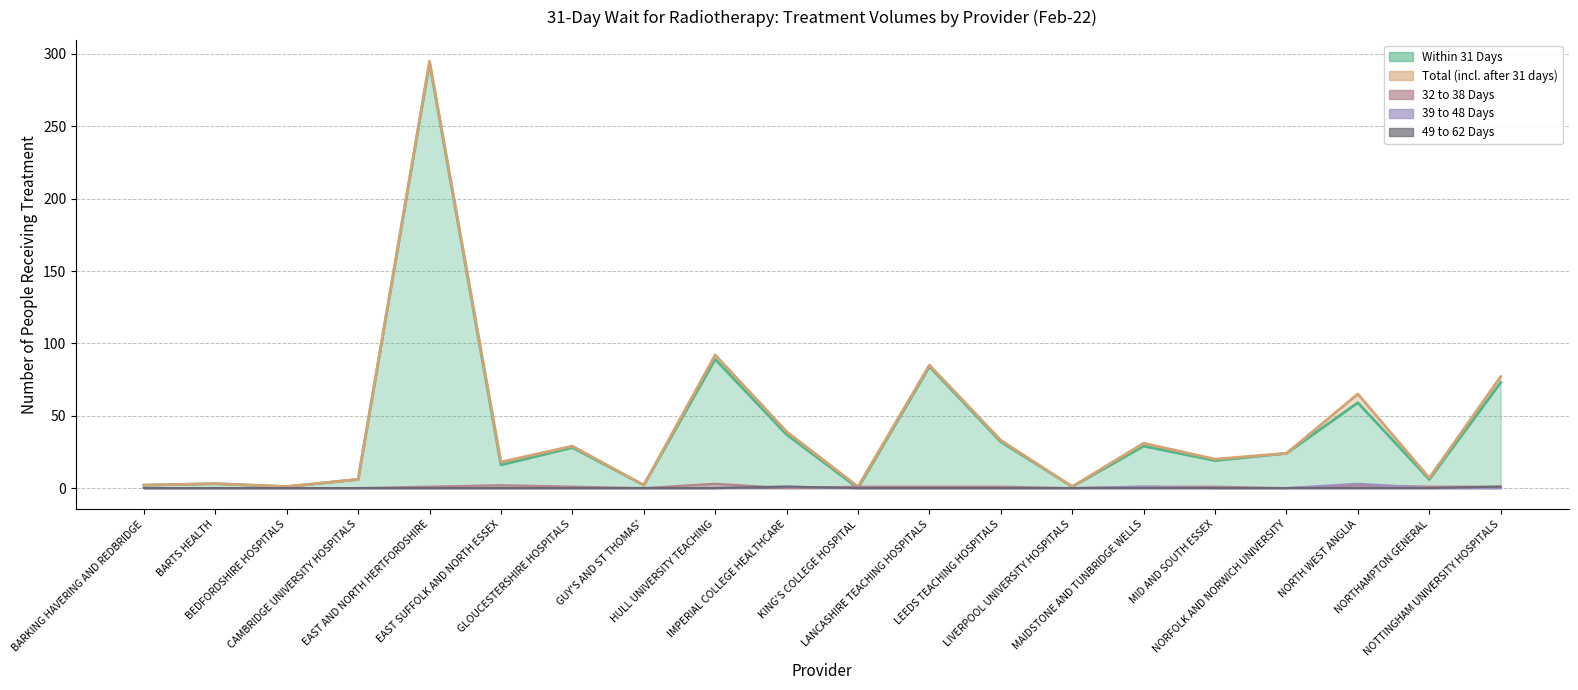

What is the difference between the second highest and second lowest values in the Within 31 Days series?

88